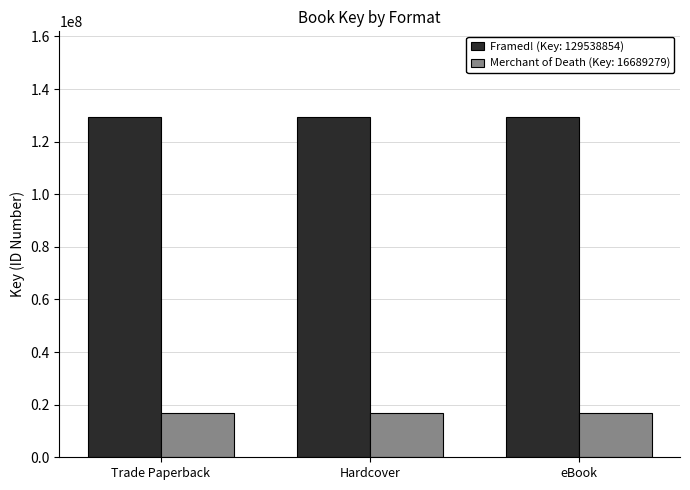

What is the minimum value shown in the chart?

16689279